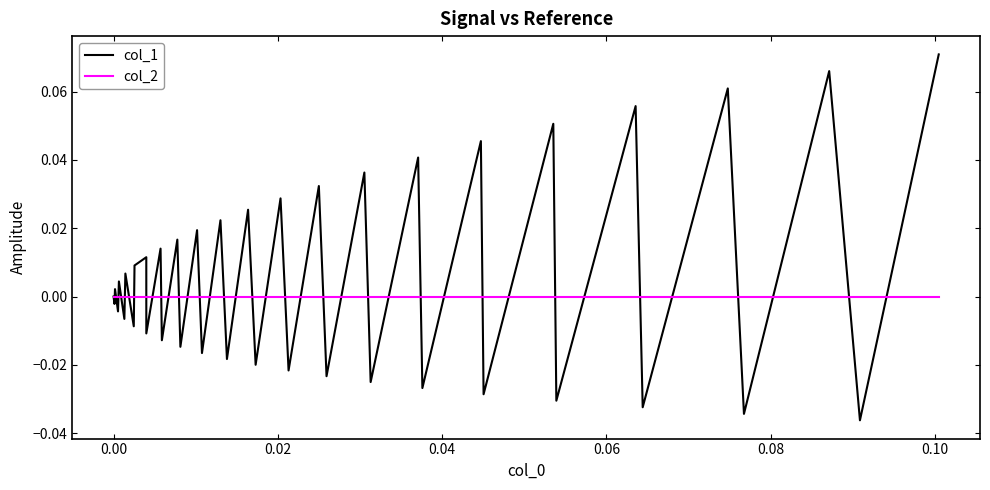

List the series in order of their overall mean, lowest first.

col_2, col_1